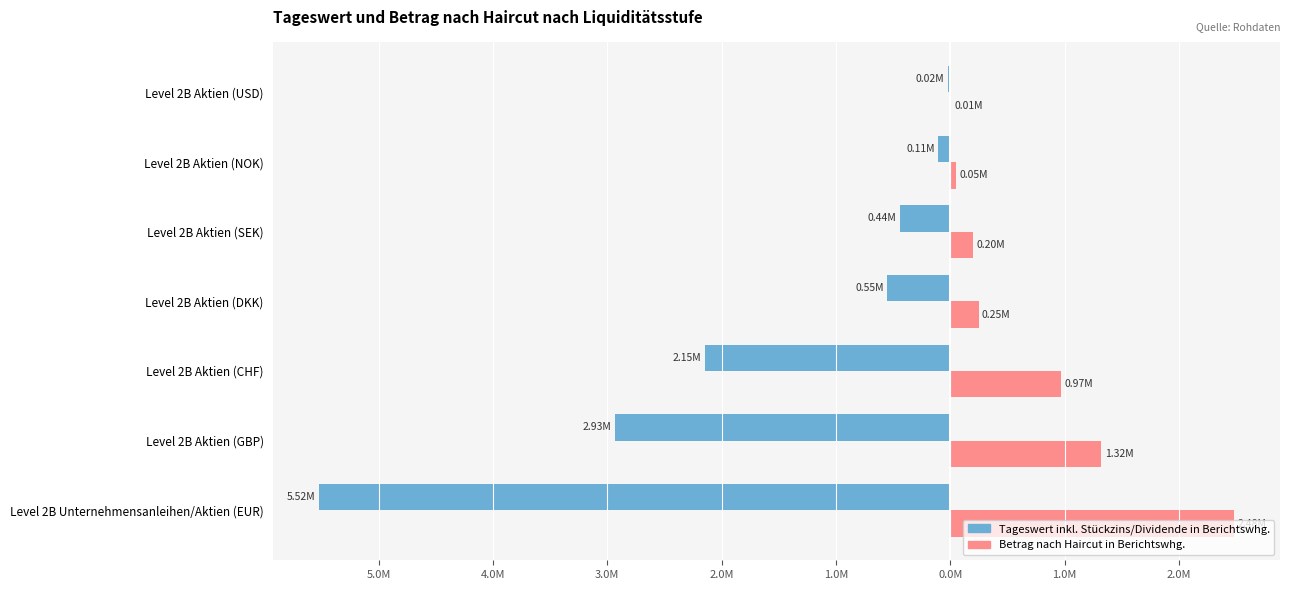

Reading right to left, extract all data points from this chart.

Tageswert inkl. Stückzins/Dividende in Berichtswhg.: -20085.9	-106884.5	-442899.8	-549749.1	-2146742.7	-2933326.2	-5518893.6
Betrag nach Haircut in Berichtswhg.: 9038.6	48098.0	199304.9	247387.1	966034.2	1319996.8	2483502.1